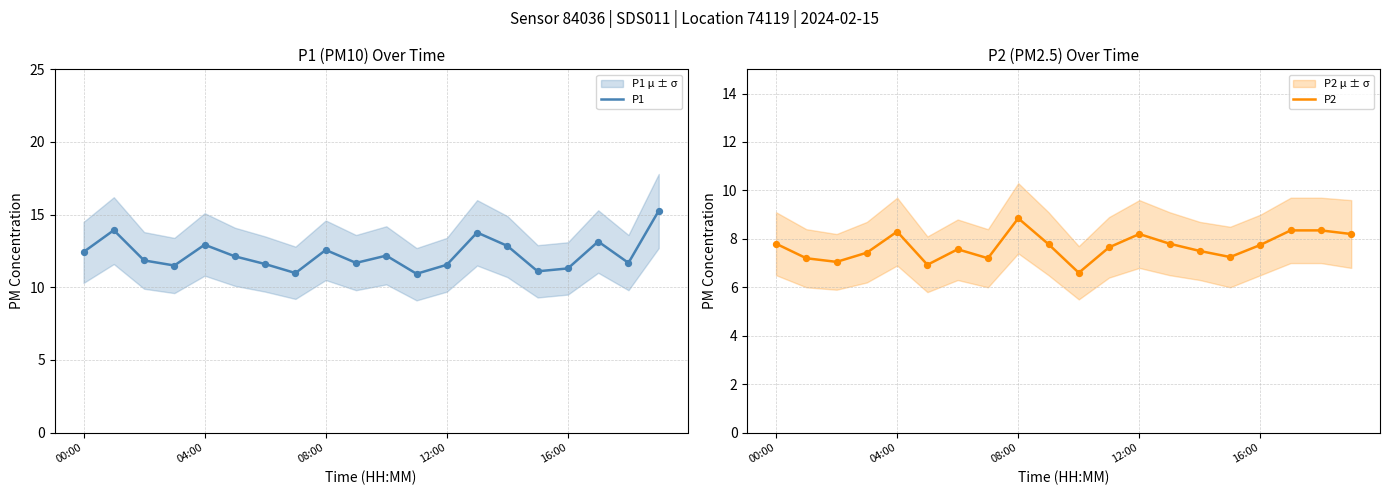

At how many categories does at least one series exceed 7?

20